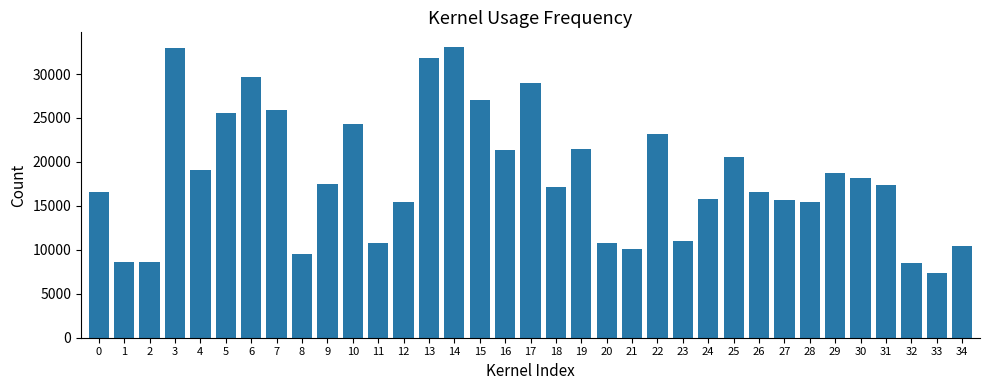

How many bars are there in total?

35